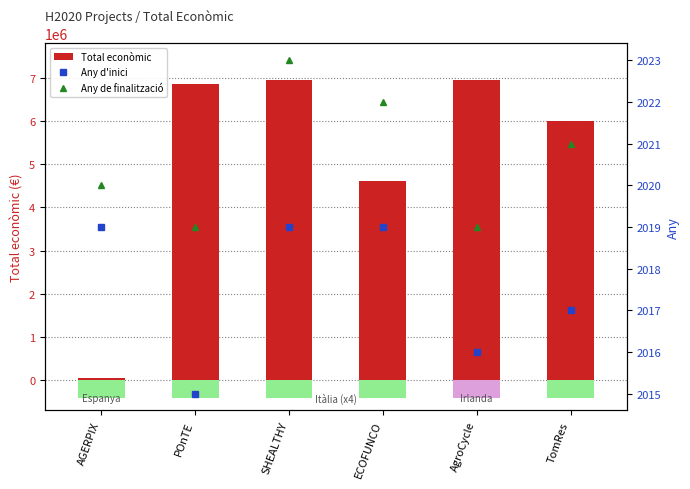

Which category has the lowest value in the Total econòmic series?

AGERPIX